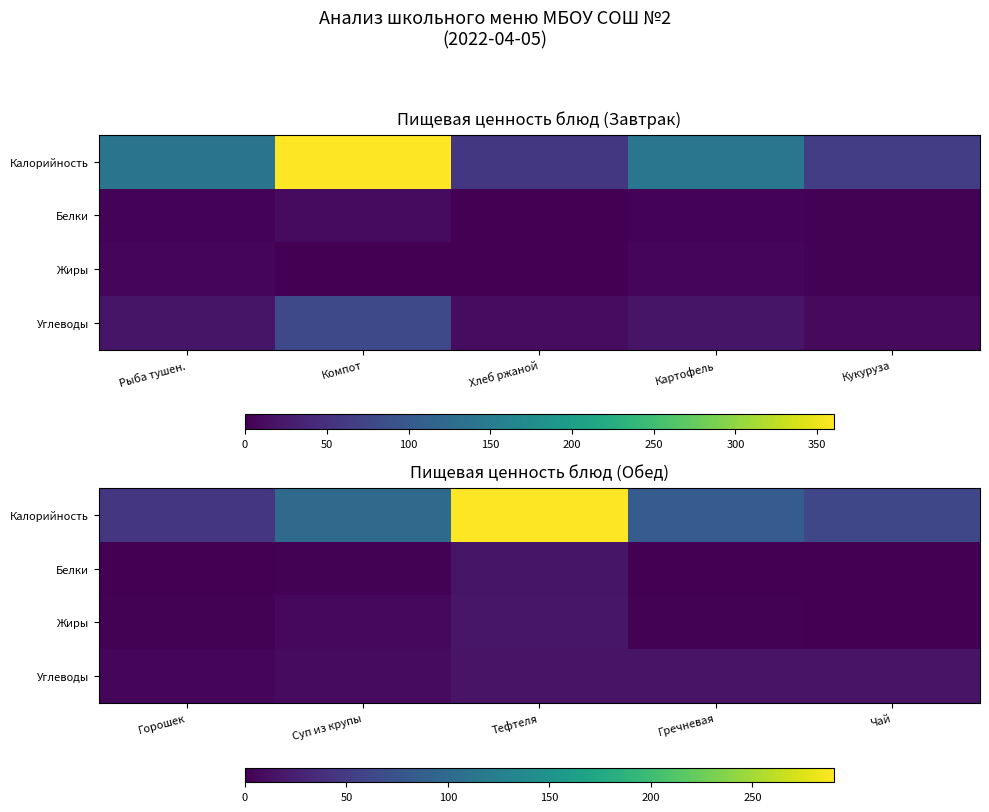

What is the difference between the maximum and second lowest values in the Жиры series?

16